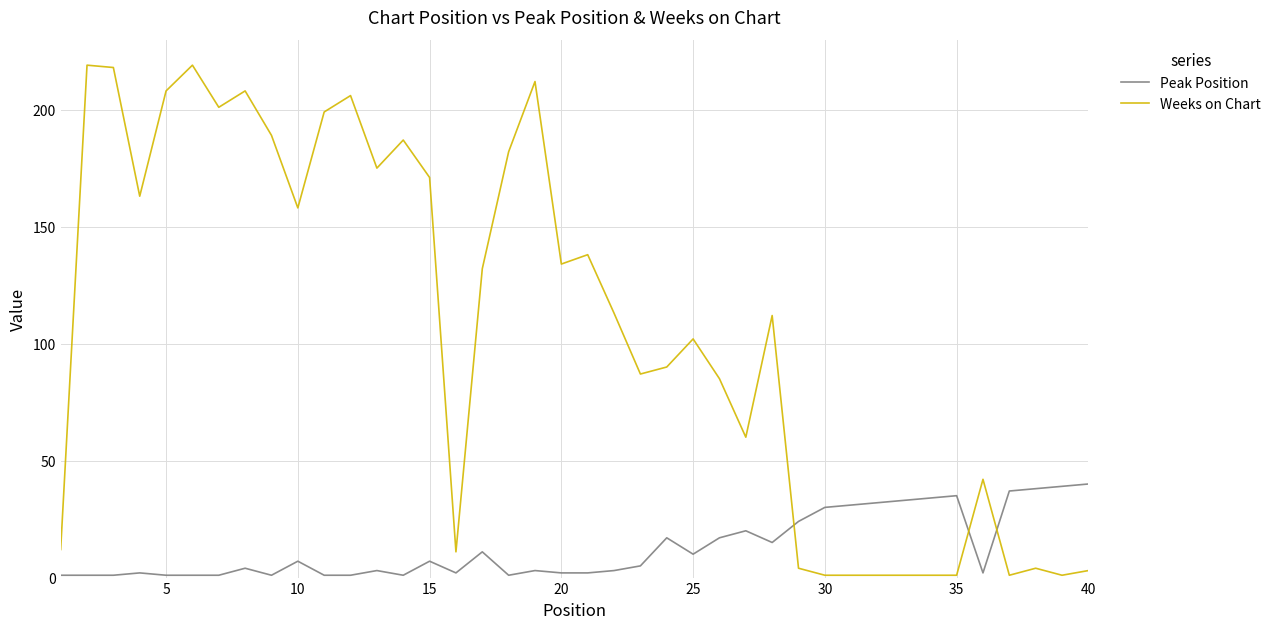

Which series has the largest range (max minus min)?

Weeks on Chart